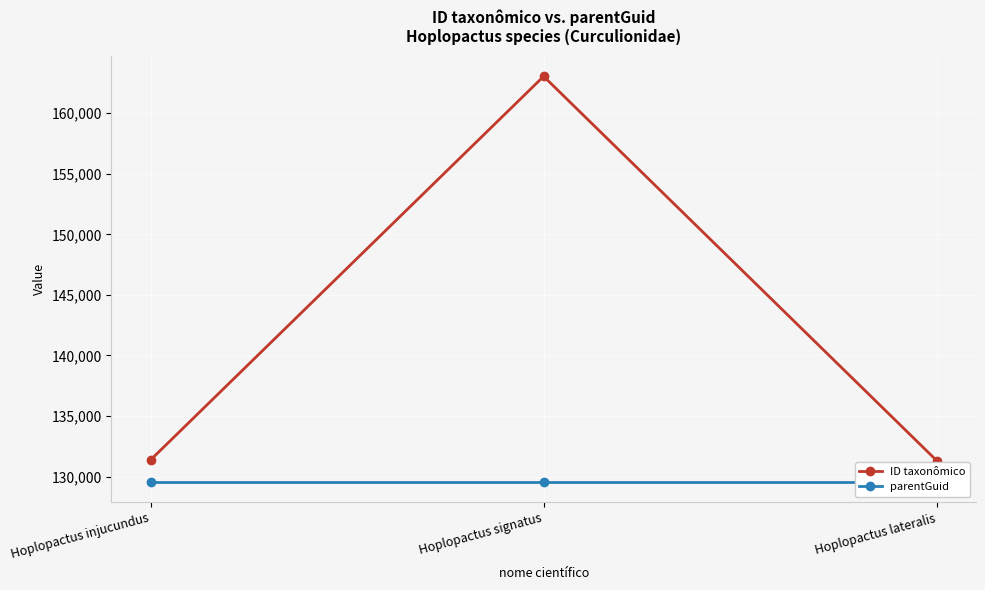

How many lines are shown in the chart?

2